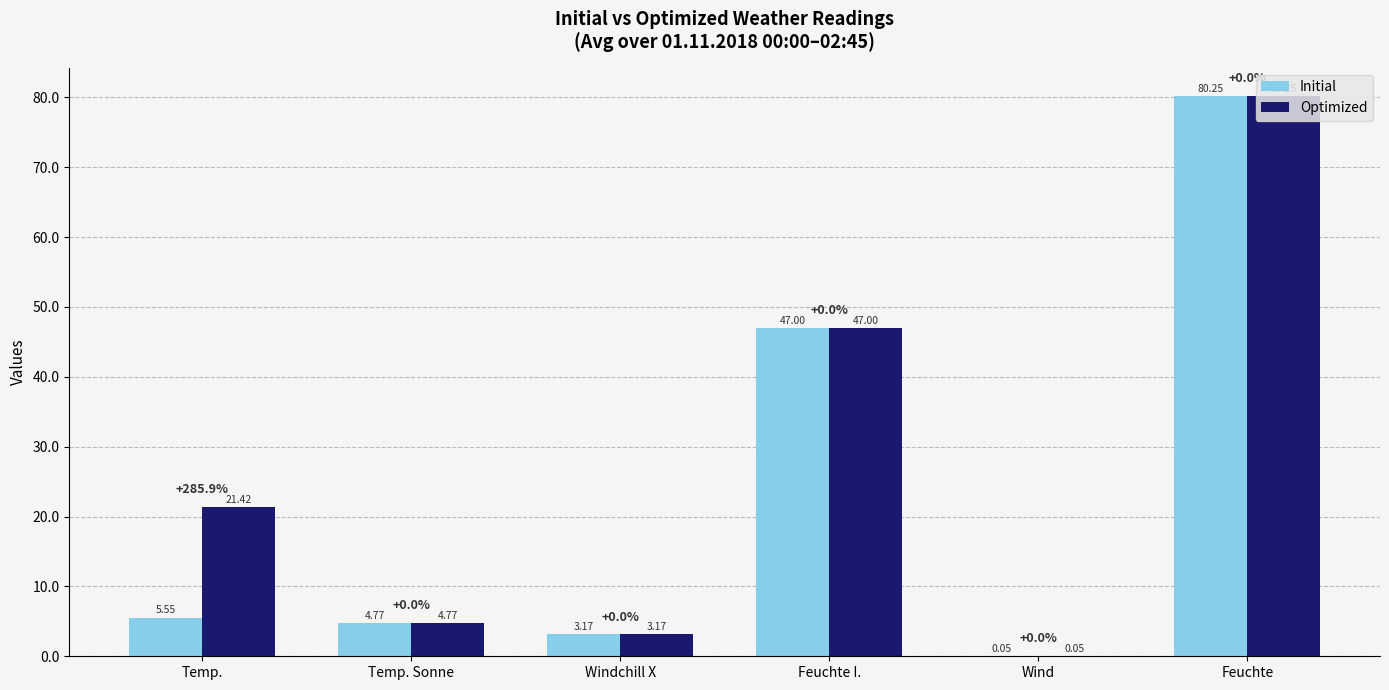

Which series changed the most between Temp. and Wind?

Optimized